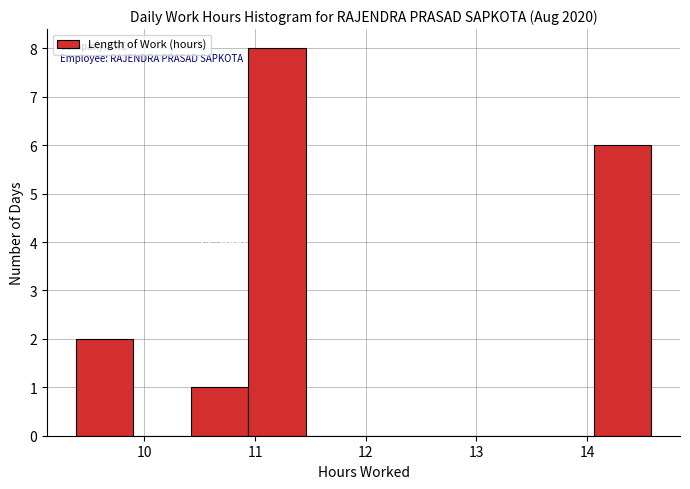

Which range on the x-axis has the tallest bar?

10.94 to 11.46